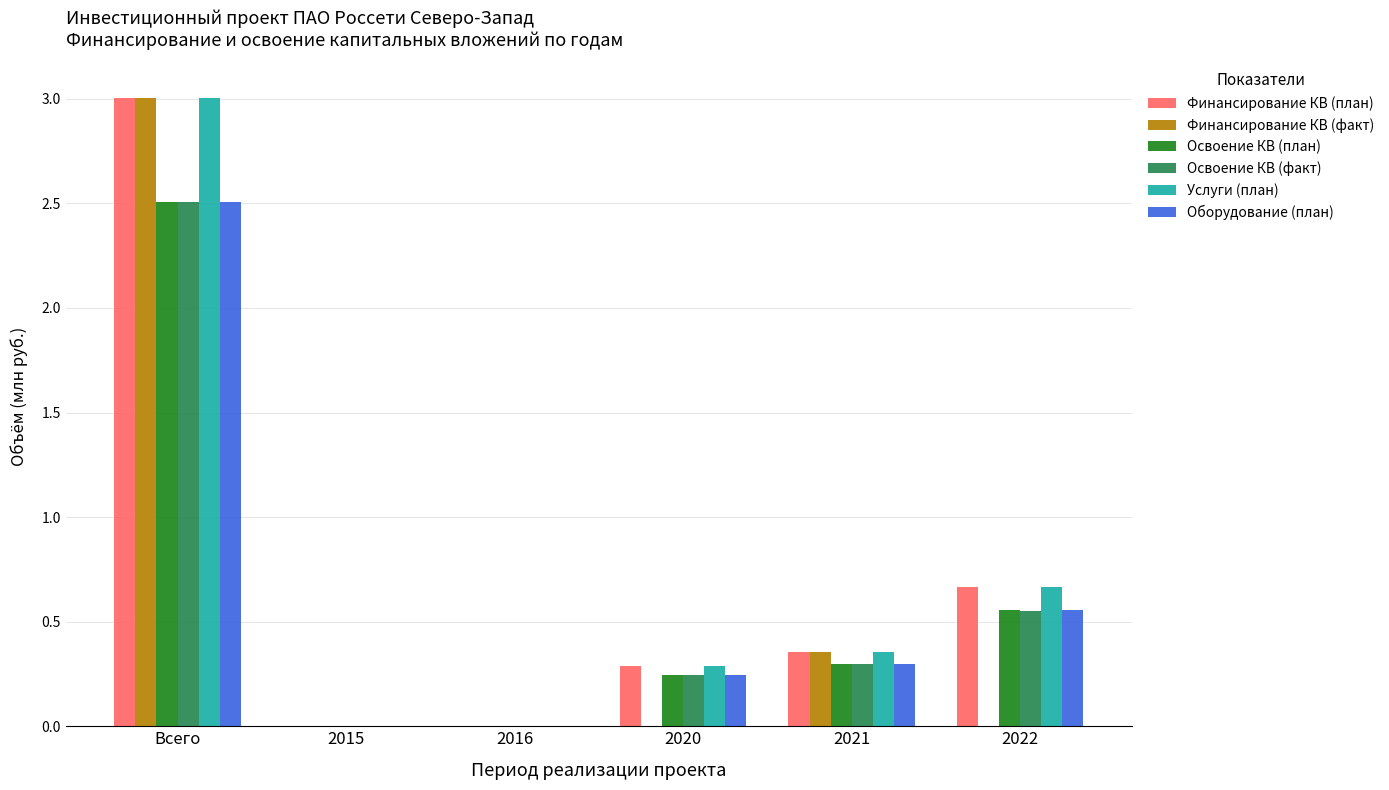

What is the sum of all Финансирование КВ (план) values?

4.3